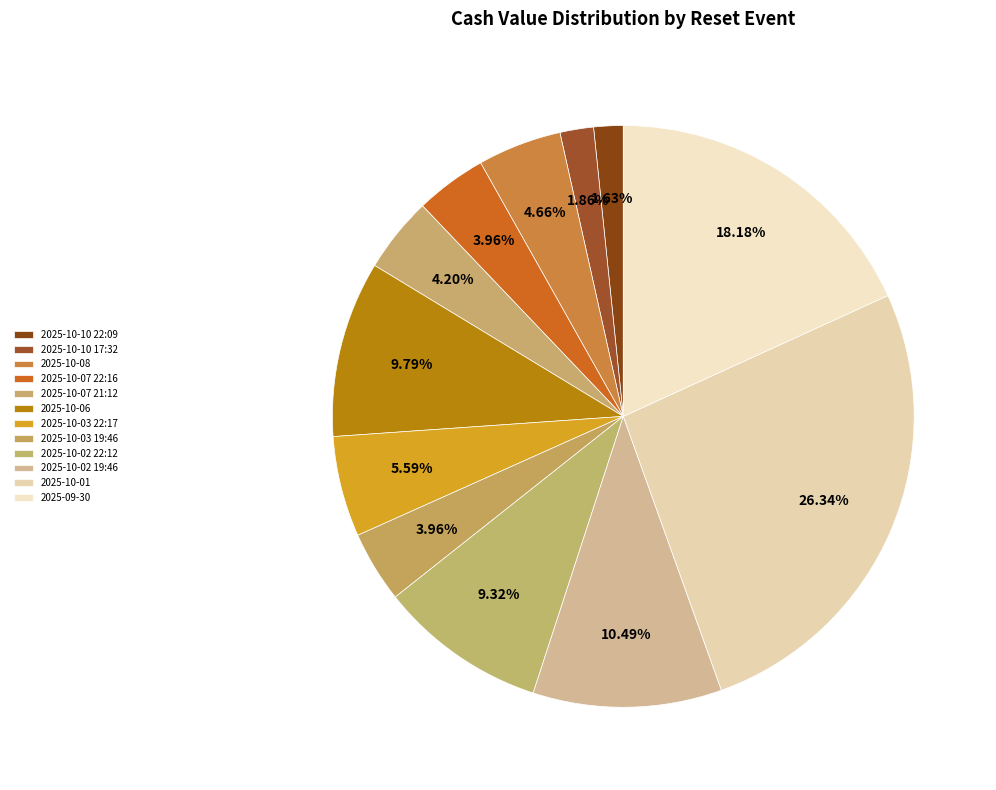

How many slices are in this pie chart?

12